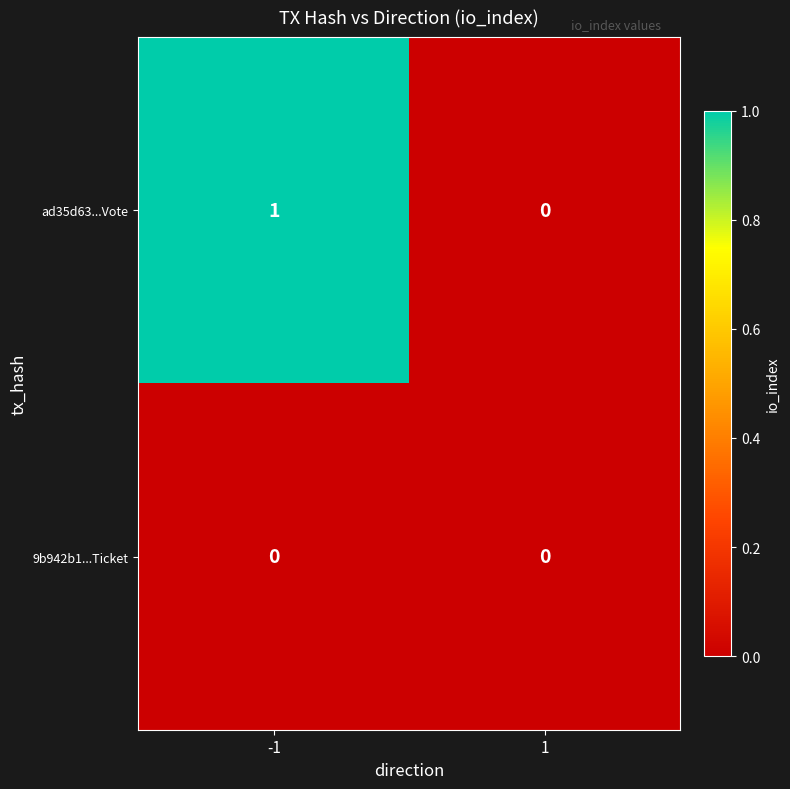

Reading left to right, list all the values displayed in this chart.

ad35d63...Vote: 1	0
9b942b1...Ticket: 0	0